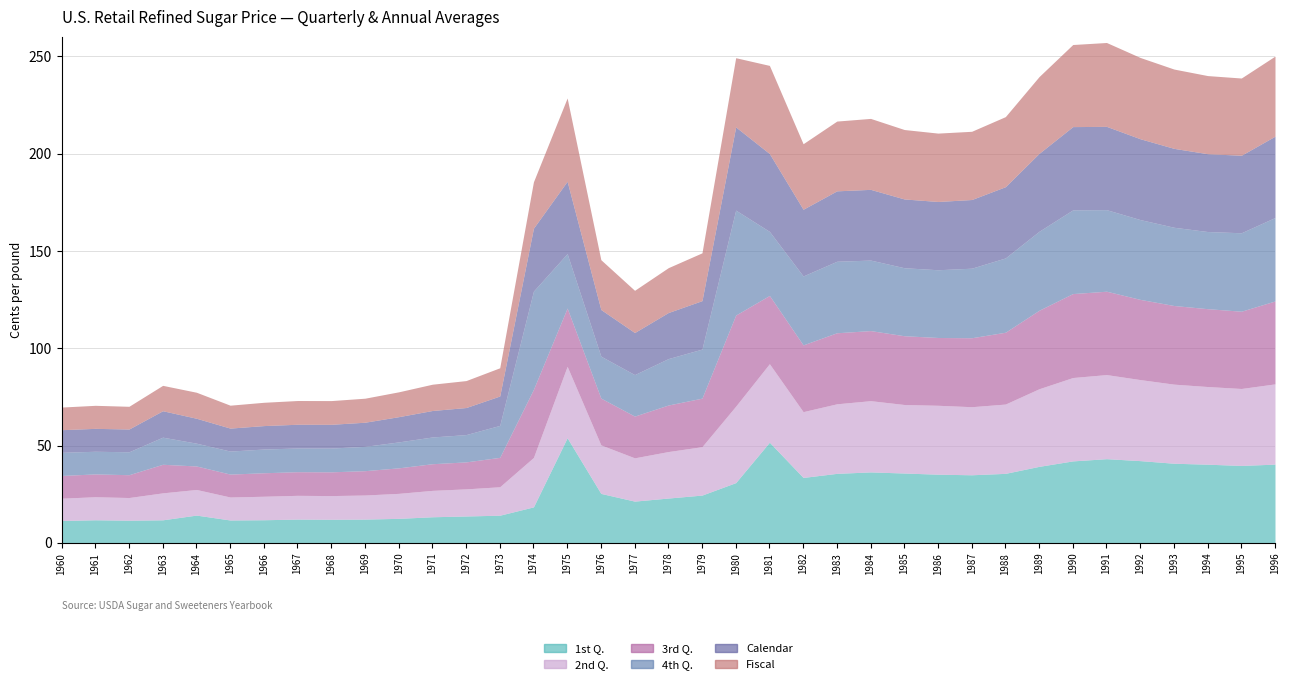

True or false: 4th Q. has a value of 39.6 at 1994.

True